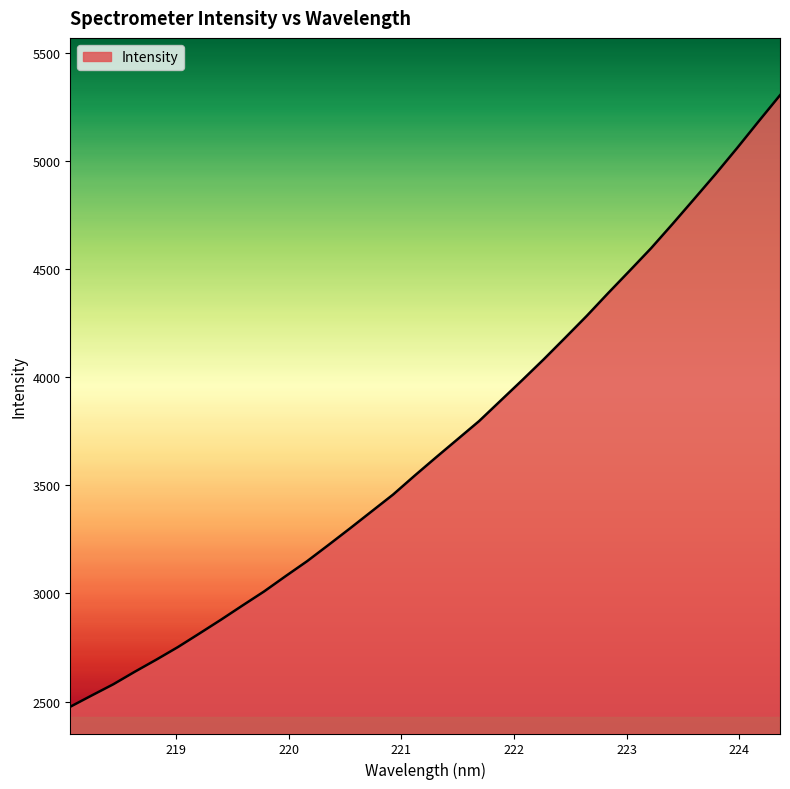

What is the greatest value displayed?

5304.8